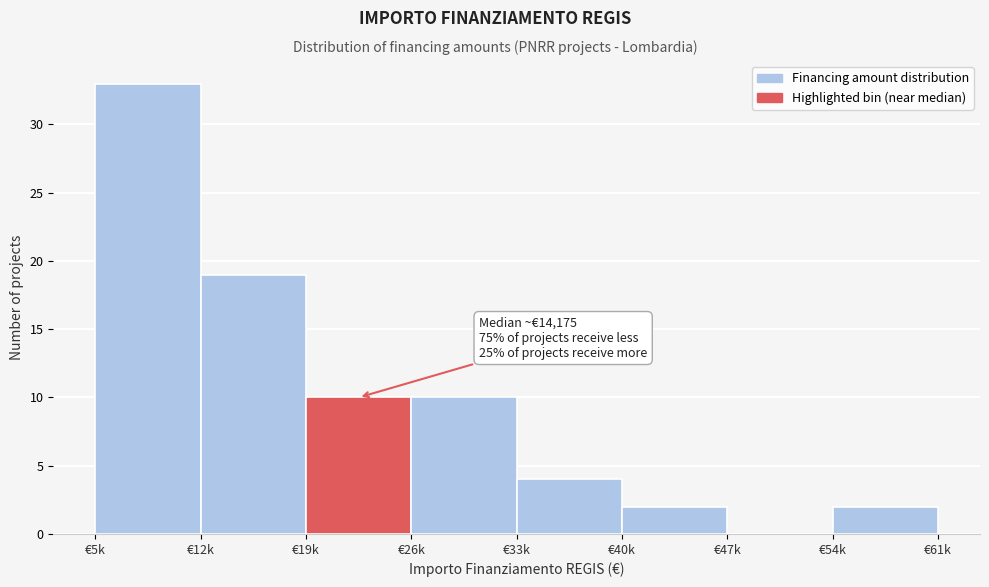

Reading left to right, what are all the values shown in this chart?

€5k=33	€12k=19	€19k=10	€26k=10	€33k=4	€40k=2	€47k=0	€54k=2